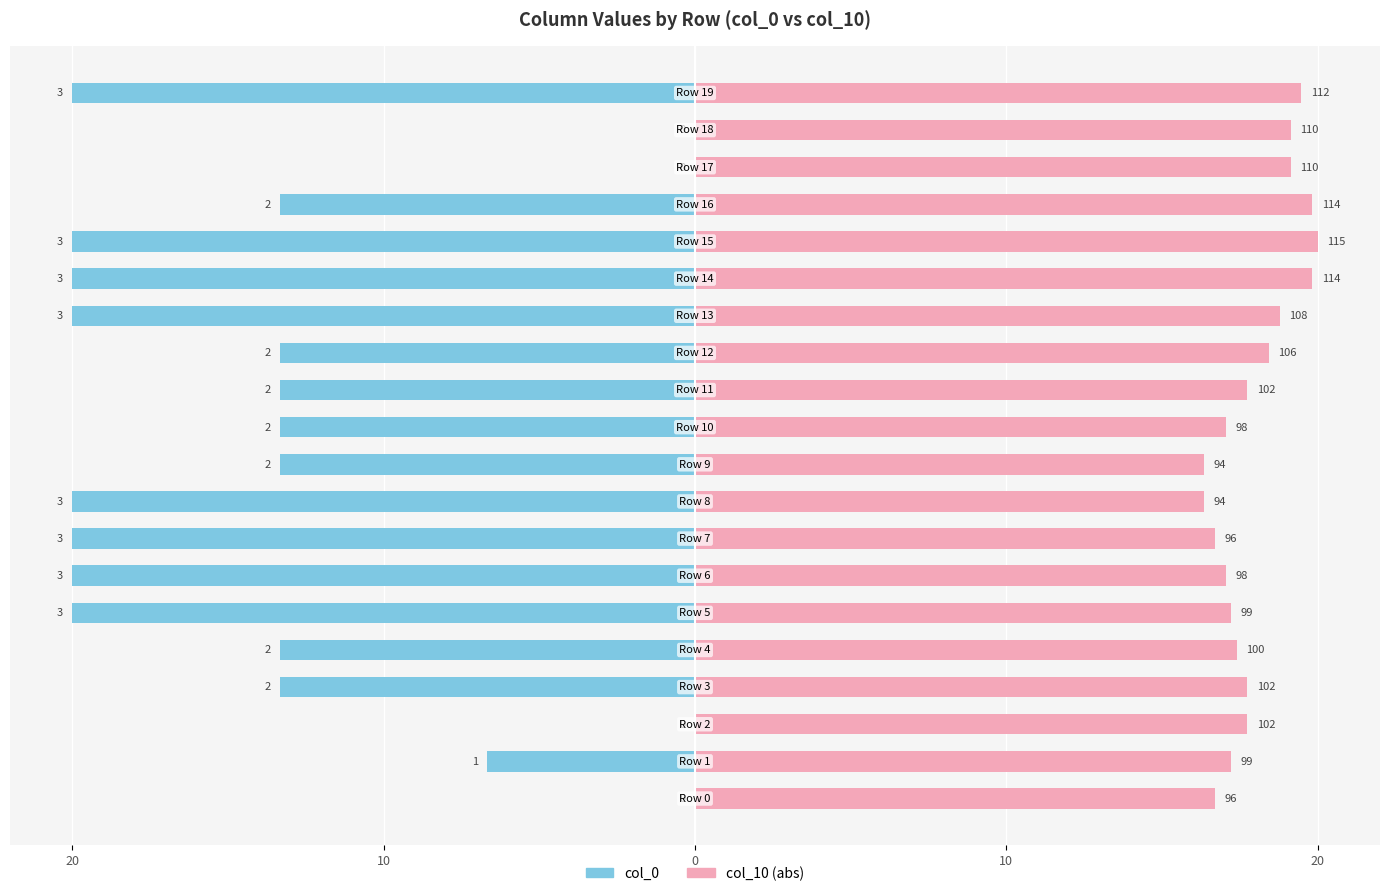

At how many categories does at least one series exceed -13?

20